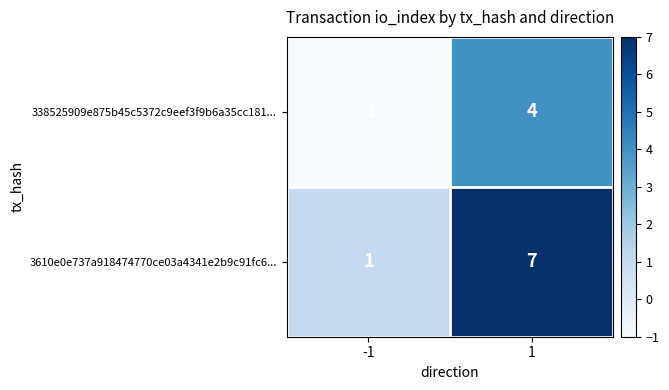

List the series in order of their peak value, highest first.

3610e0e737a918474770ce03a4341e2b9c91fc6..., 338525909e875b45c5372c9eef3f9b6a35cc181...